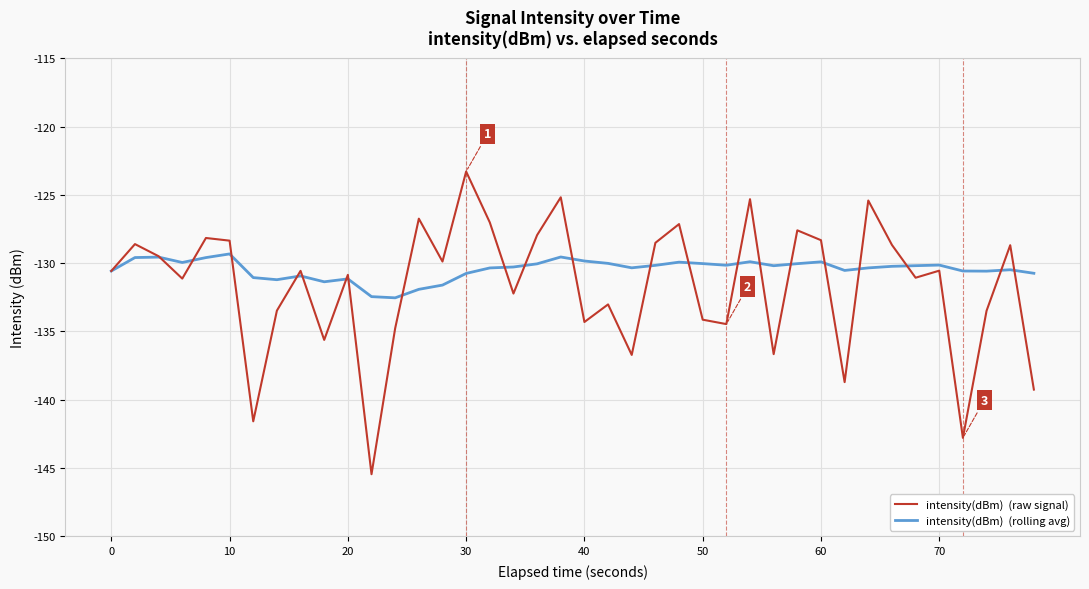

What is the minimum value shown in the chart?

-145.5